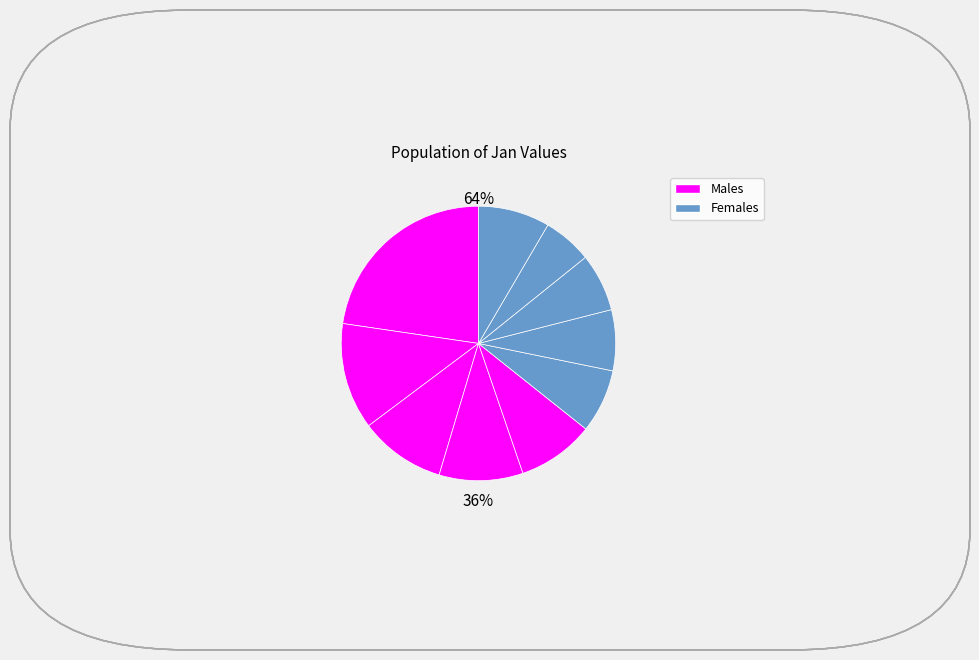

How many slices are in this pie chart?

10